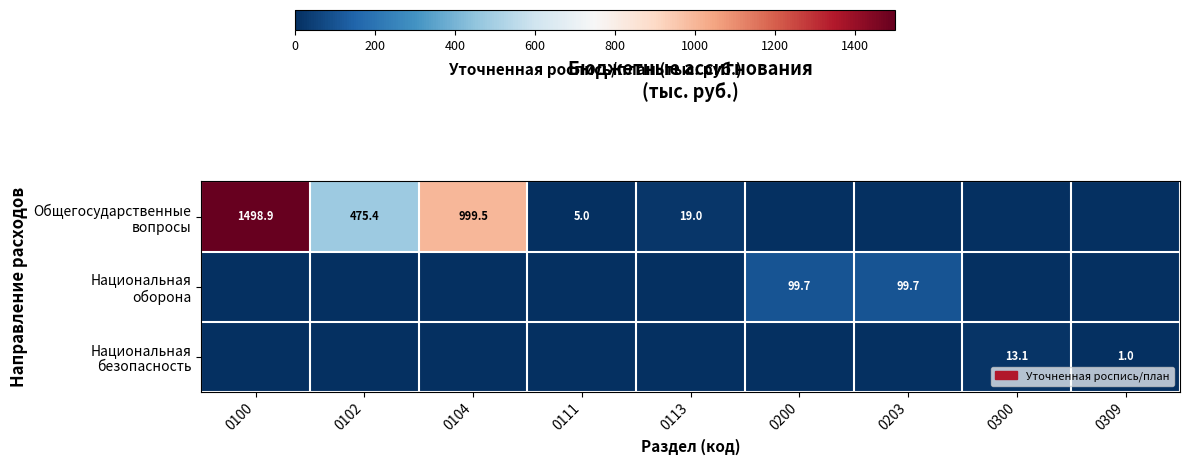

At 0100, list the series in order from smallest to largest.

Национальная оборона, Национальная безопасность, Общегосударственные вопросы